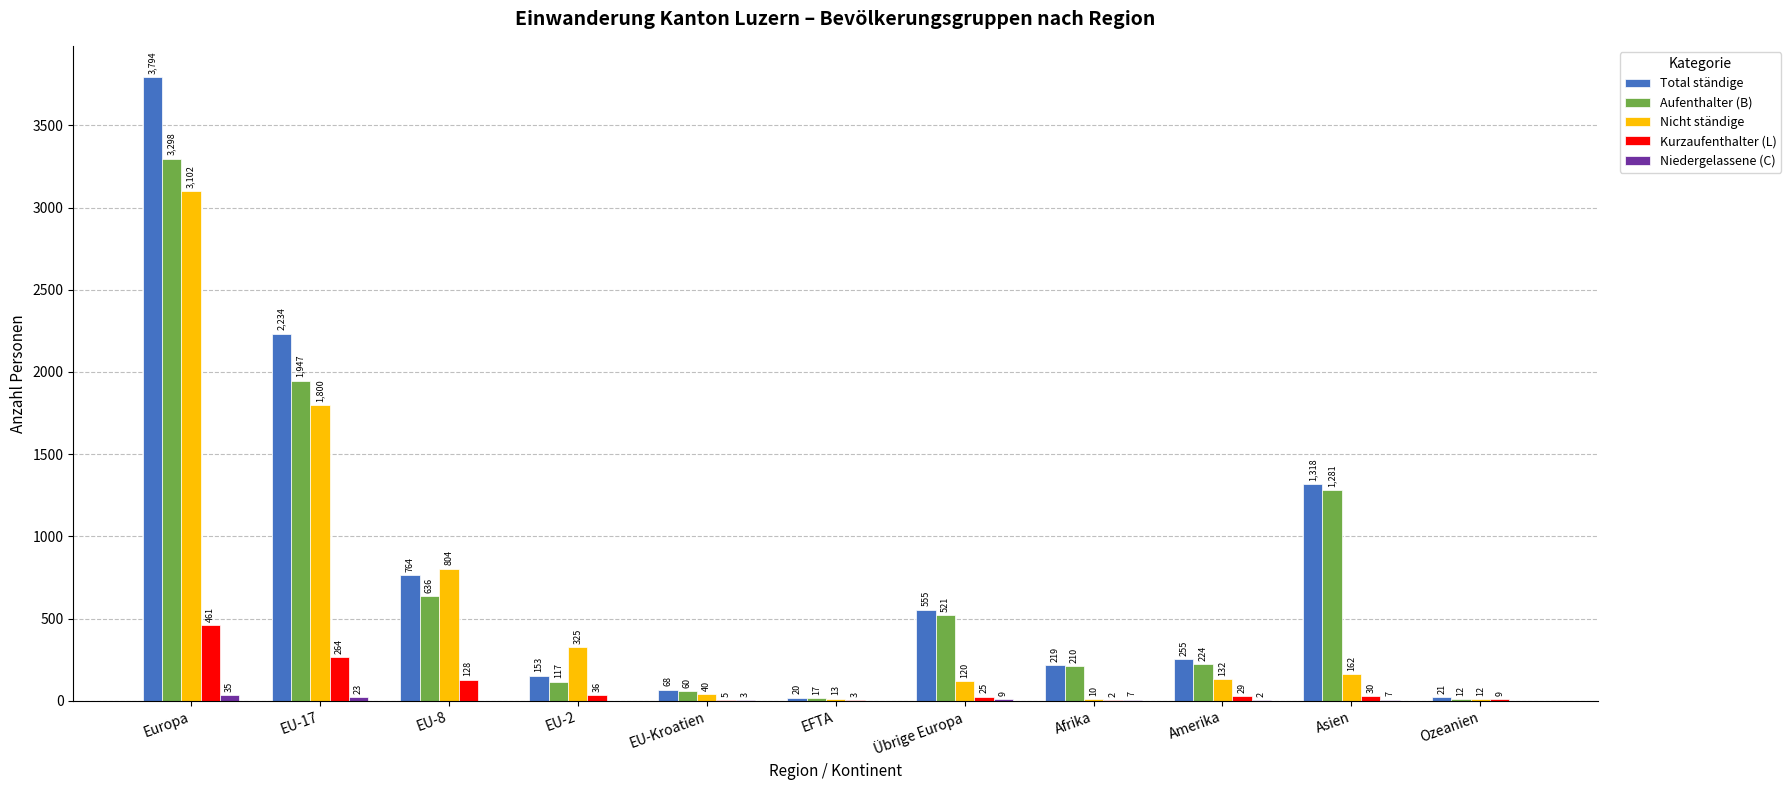

What is the sum of all Nicht ständige values?

6520